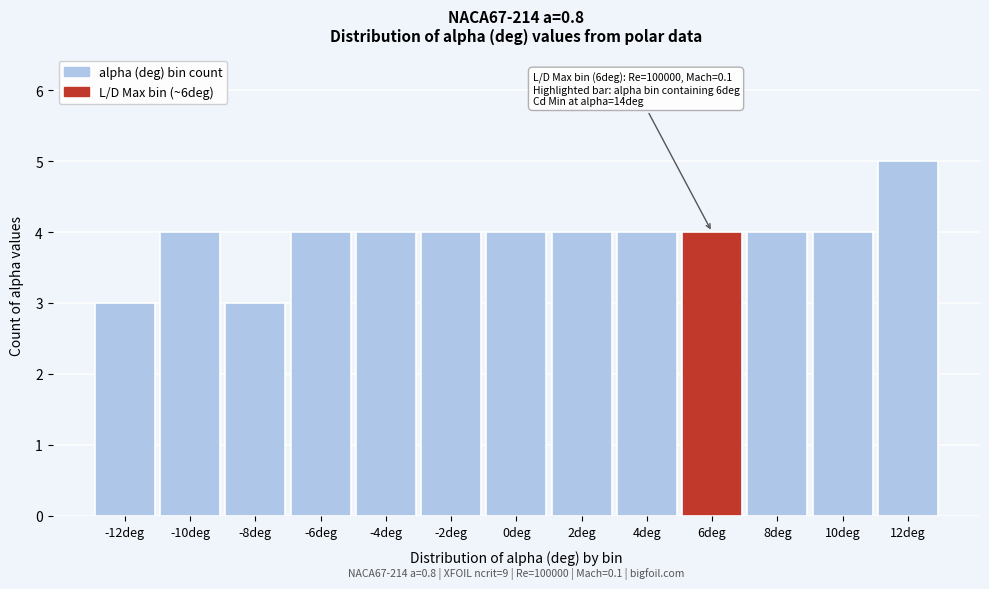

Reading right to left, what are all the values shown in this chart?

12deg=5	10deg=4	8deg=4	6deg=4	4deg=4	2deg=4	0deg=4	-2deg=4	-4deg=4	-6deg=4	-8deg=3	-10deg=4	-12deg=3